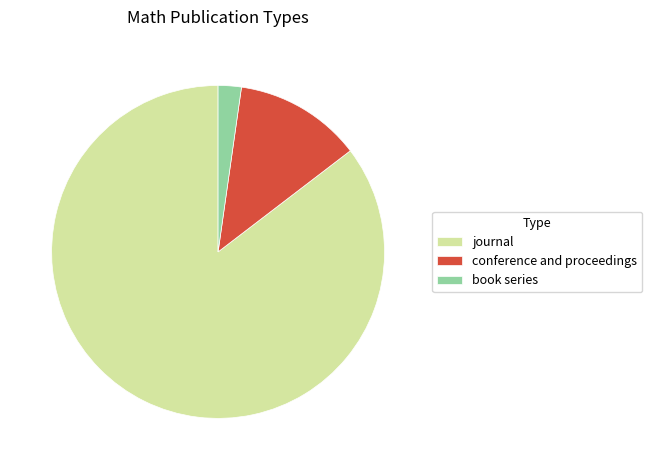

What is the smallest slice in the pie chart?

book series